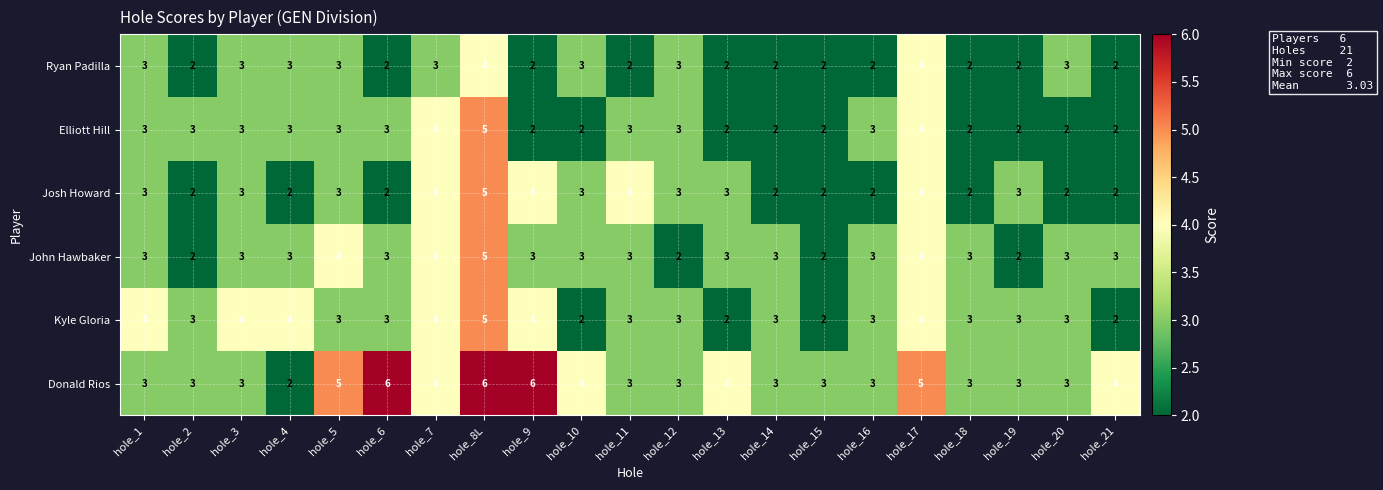

Between hole_6 and hole_21, which series saw the biggest shift?

Donald Rios